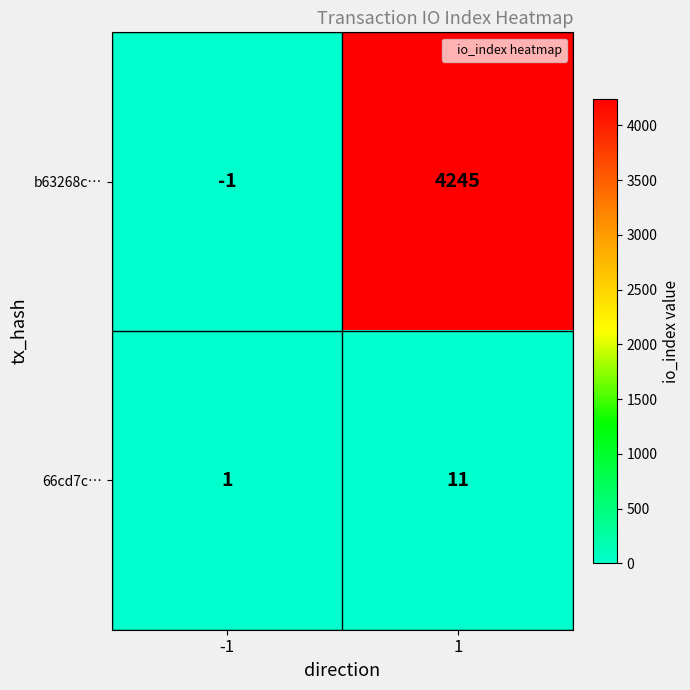

True or false: 66cd7c… has a value of 11 at 1.

True